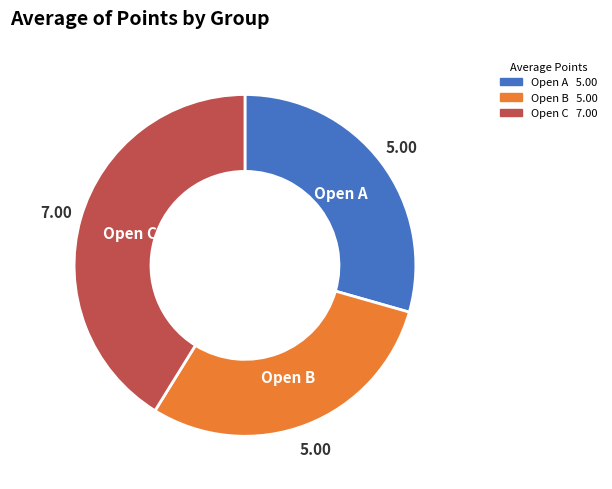

What is the largest slice in the pie chart?

Open C